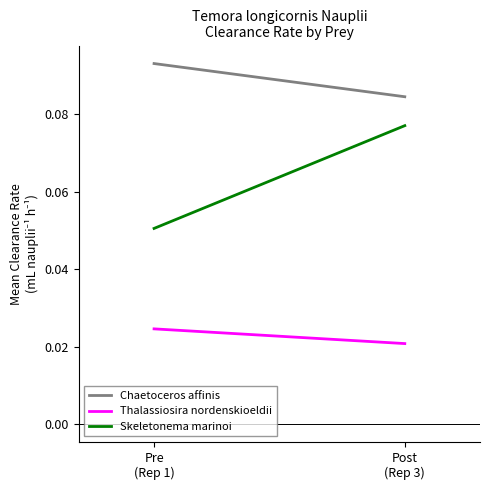

The Thalassiosira nordenskioeldii series shows 0.0 at Post
(Rep 3). True or false?

False